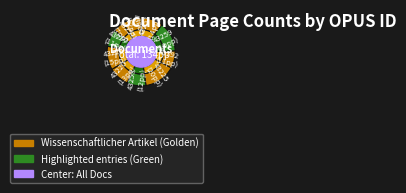

Which category has the smallest portion of the pie?

OPUS4-43257